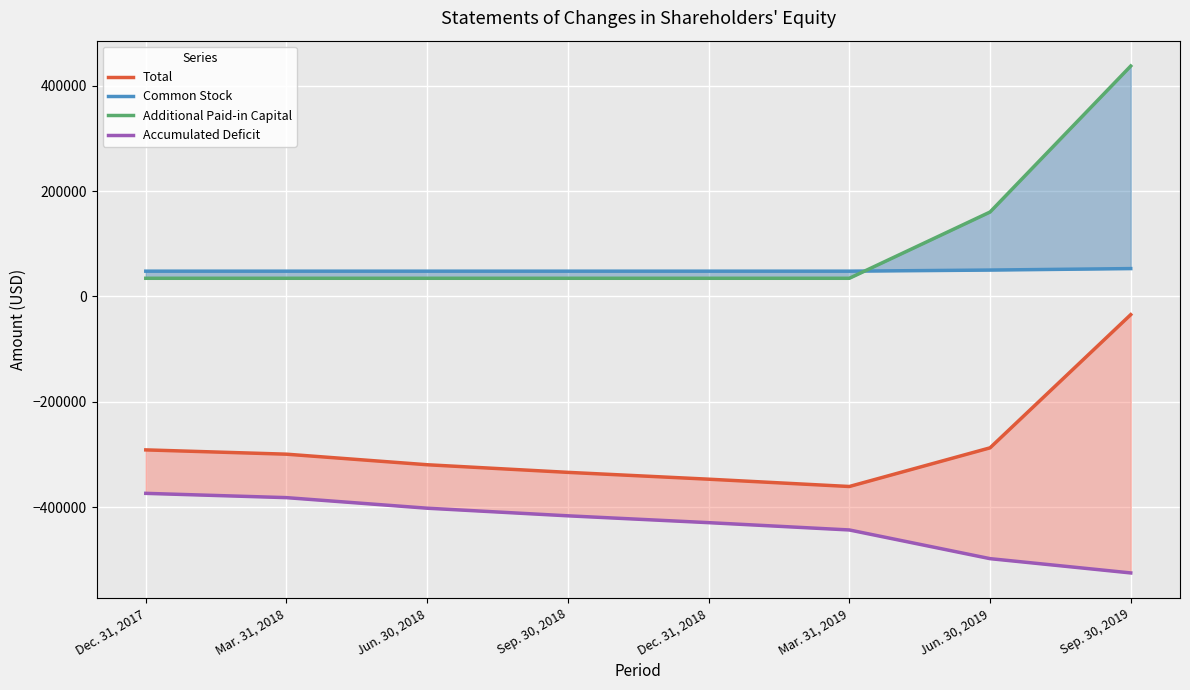

What is the value of the Total point at the 2nd from the left?

-299399